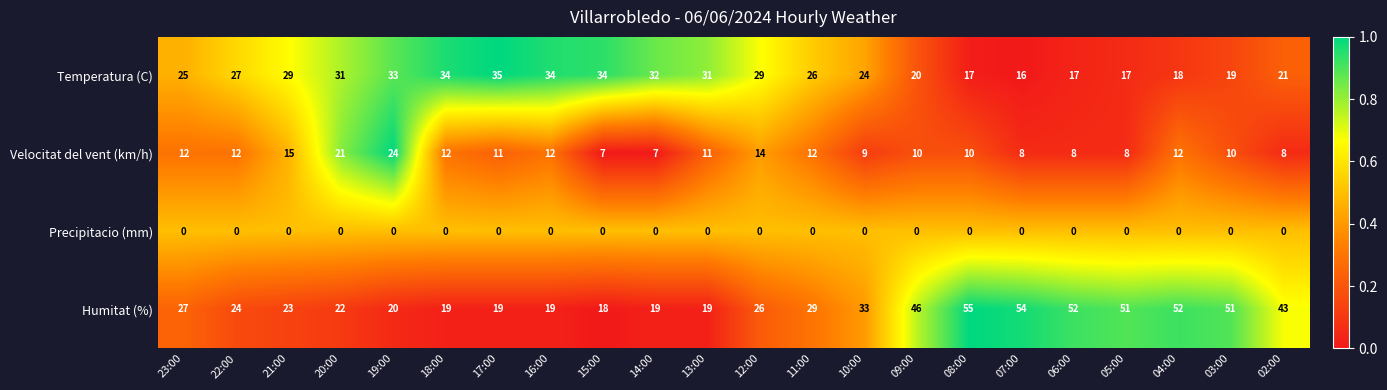

What is the minimum value for Humitat (%)?

18